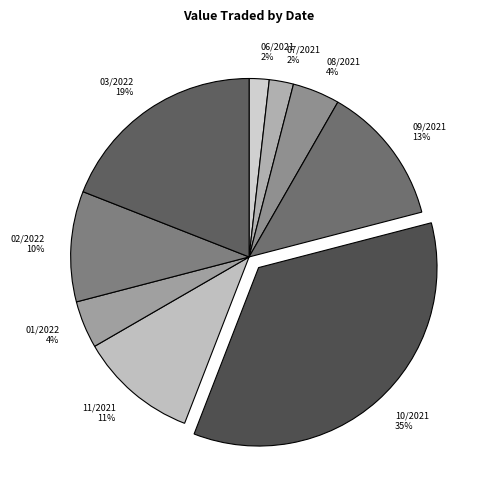

Is 01/2022 4% the majority of the pie?

No